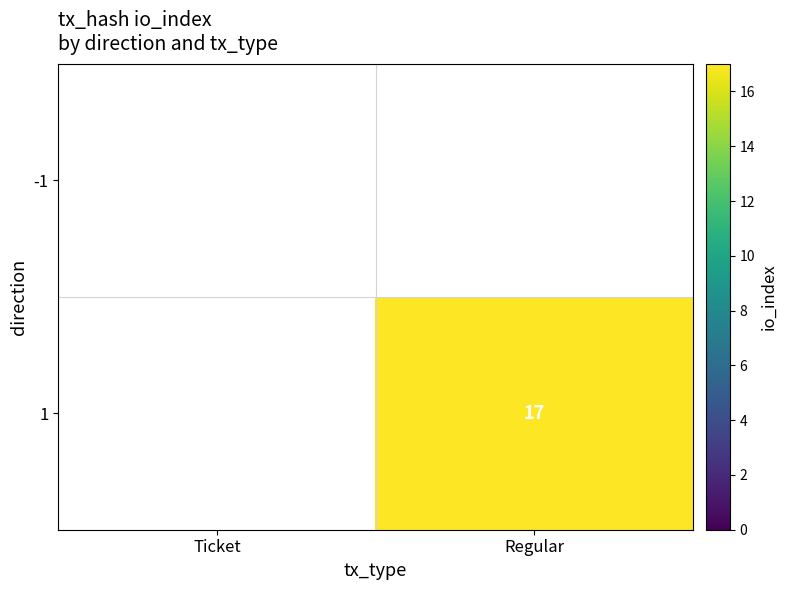

Rank the series by their maximum value, from lowest to highest.

-1, 1